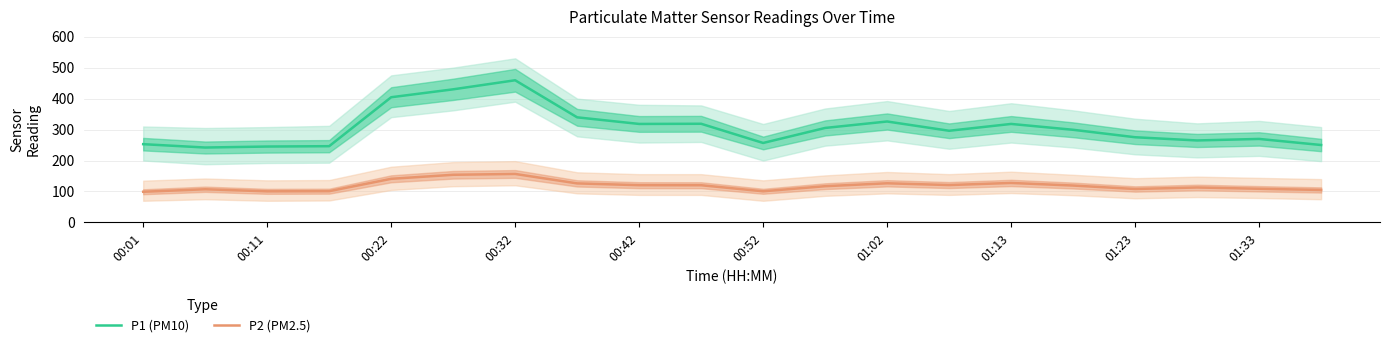

The value of P1 (PM10) at 00:11 is 411.2. True or false?

False